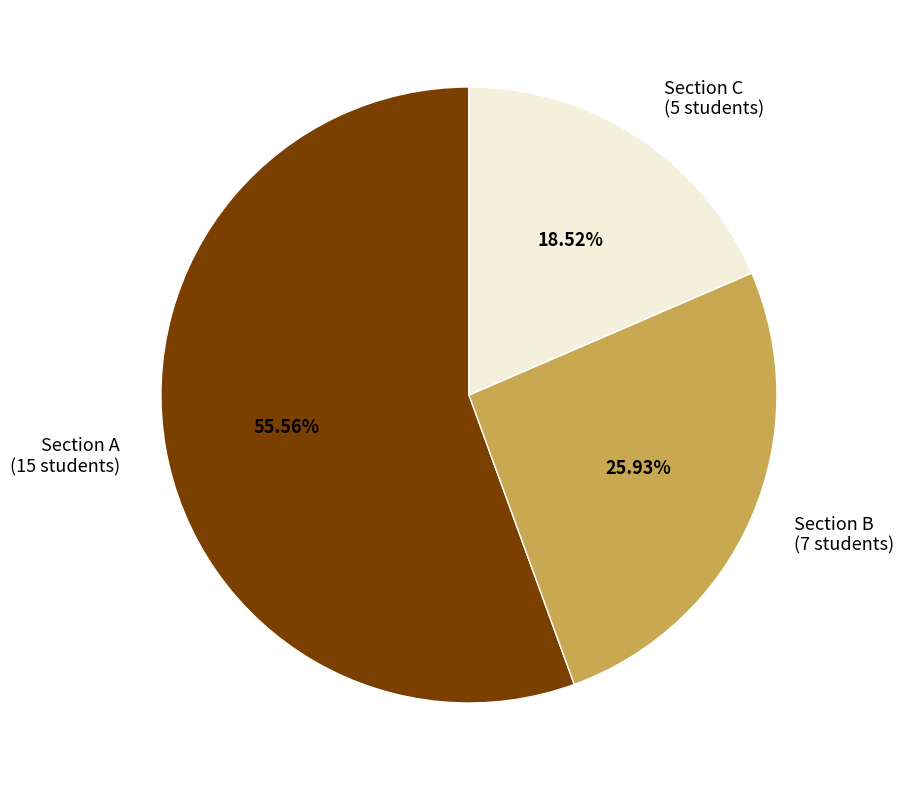

The Section B slice represents 2% of the pie. True or false?

False